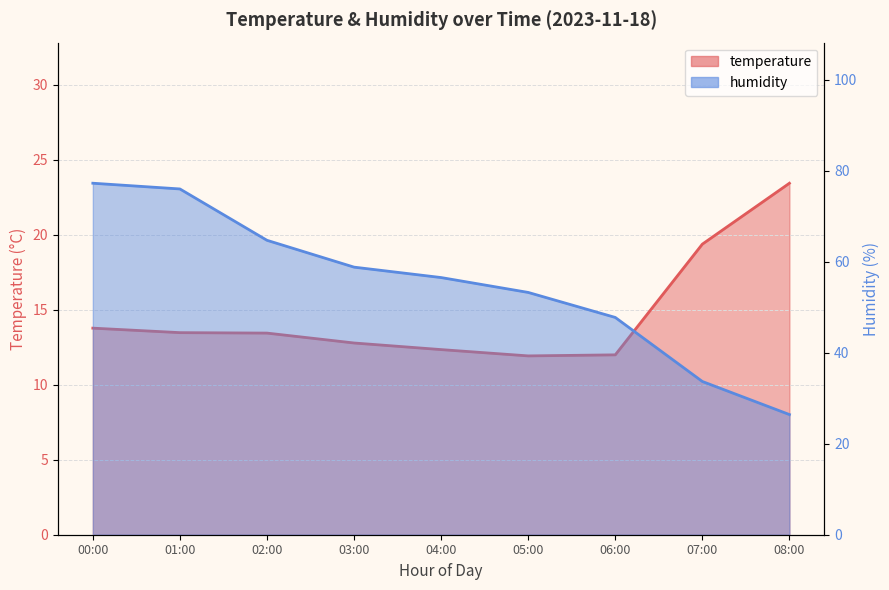

Reading right to left, what are all the values shown in this chart?

temperature: 08:00=23.4	07:00=19.4	06:00=12.0	05:00=11.9	04:00=12.3	03:00=12.8	02:00=13.4	01:00=13.5	00:00=13.8
humidity: 08:00=26.4	07:00=33.7	06:00=47.8	05:00=53.3	04:00=56.5	03:00=58.8	02:00=64.7	01:00=76.0	00:00=77.3